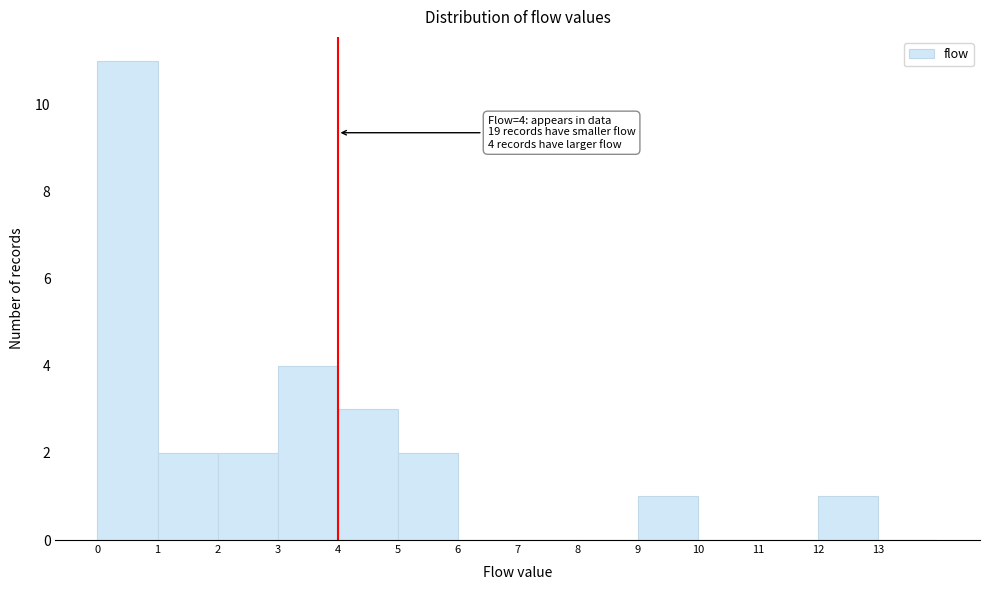

Which range on the x-axis has the tallest bar?

0 to 1